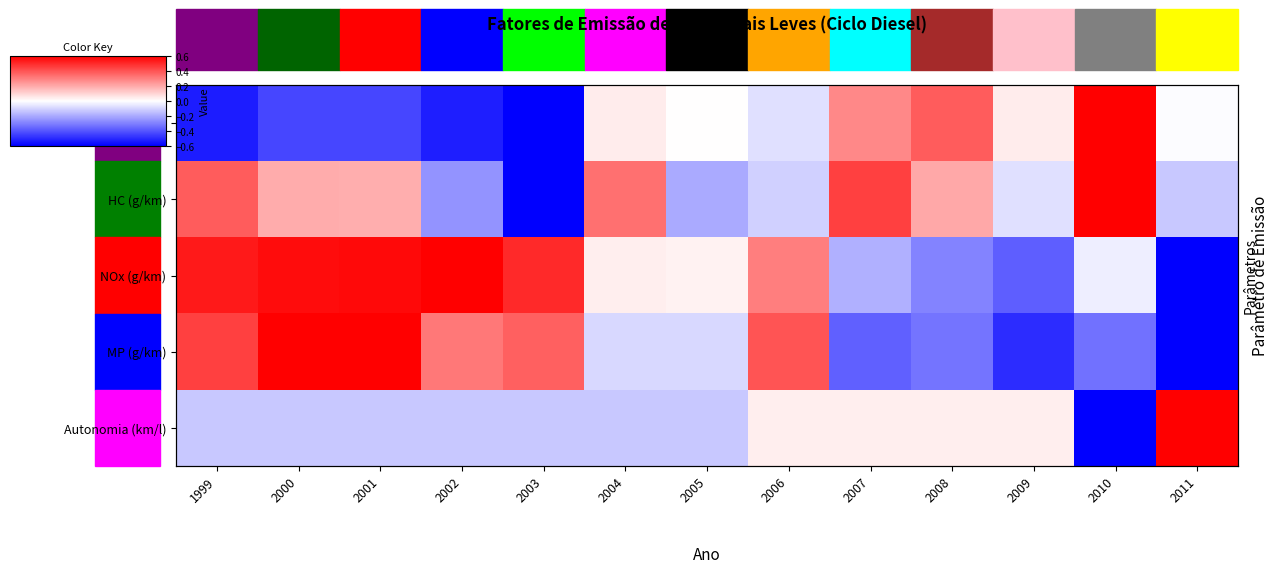

What is the difference between the maximum and minimum values in the NOx (g/km) series?

2.0